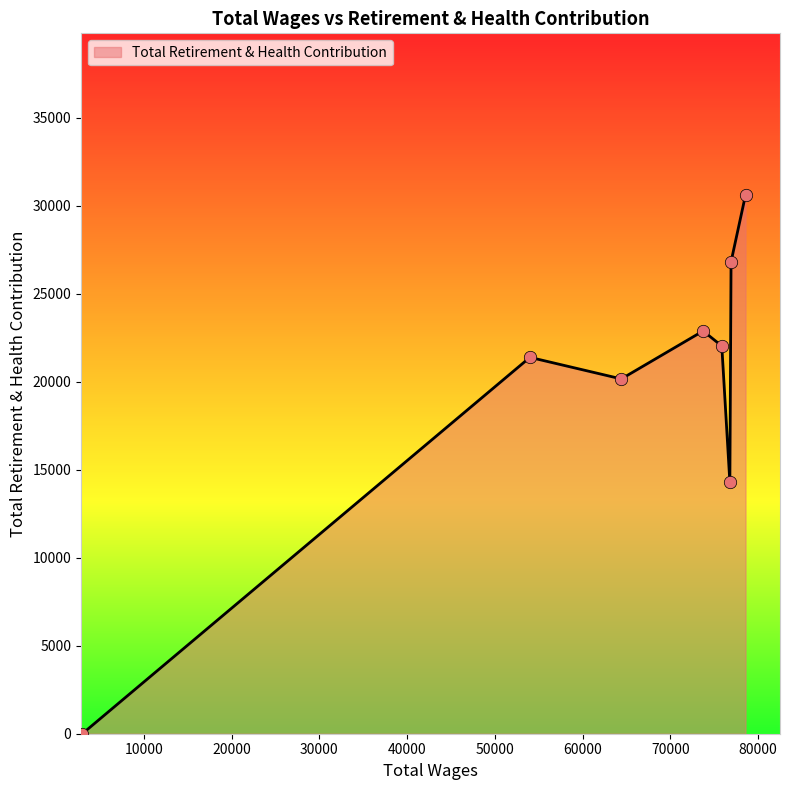

What is the difference between the maximum and second lowest values?

16325